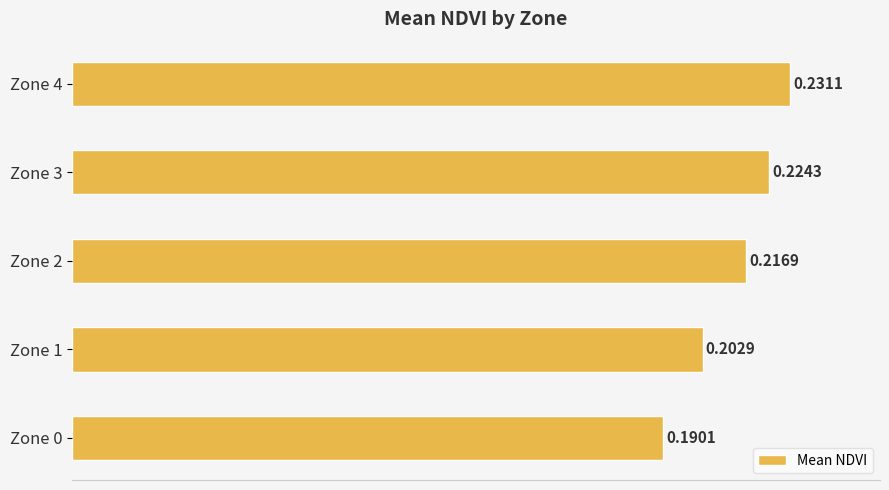

Which has a higher value, Zone 1 or Zone 3?

Zone 3